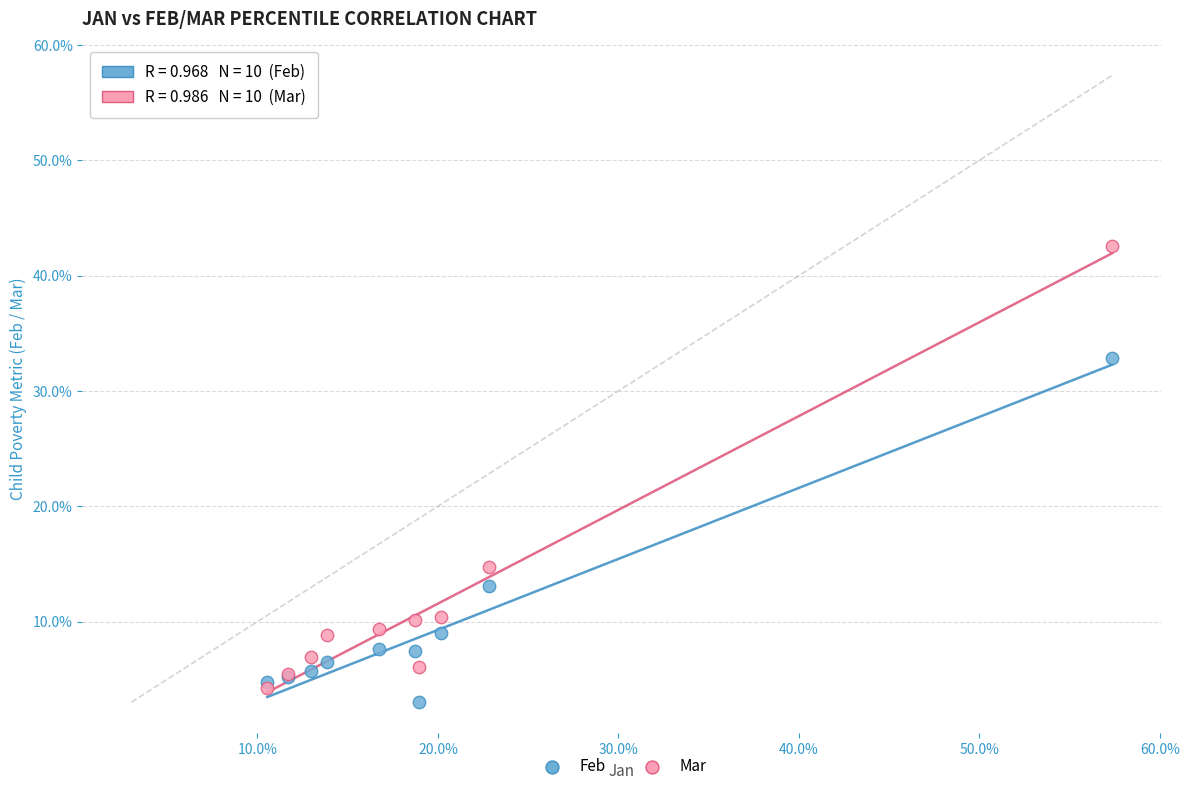

What are all the series names shown in the legend?

Feb, Mar